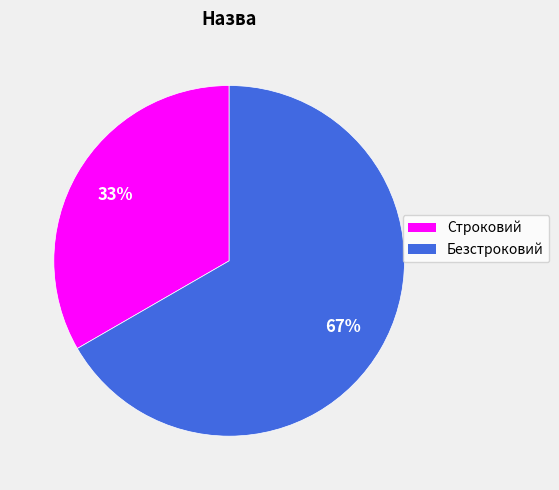

Count the number of slices in the pie.

2